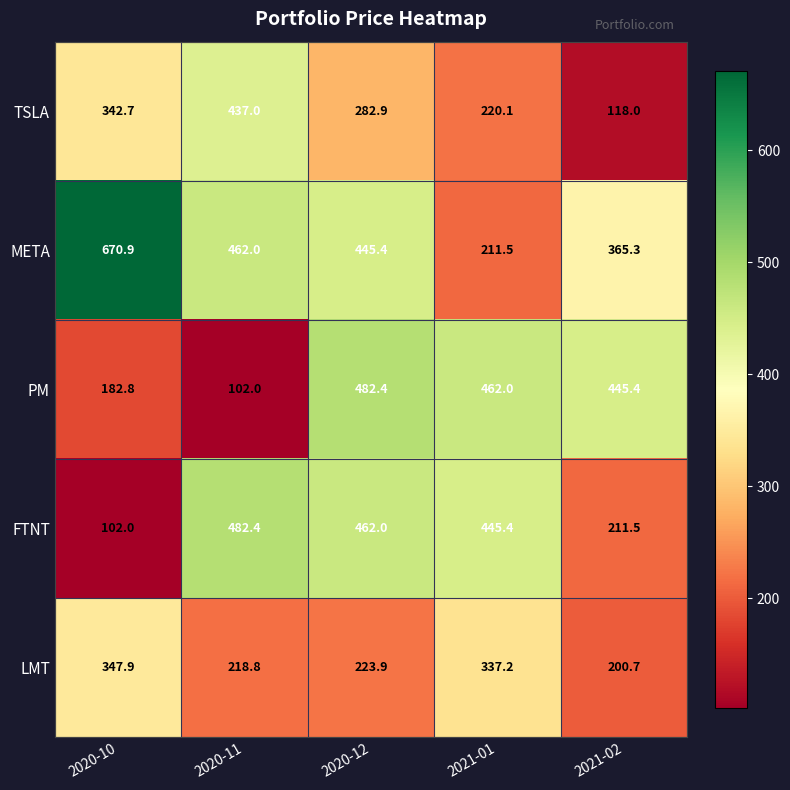

How many distinct data groups are displayed?

5